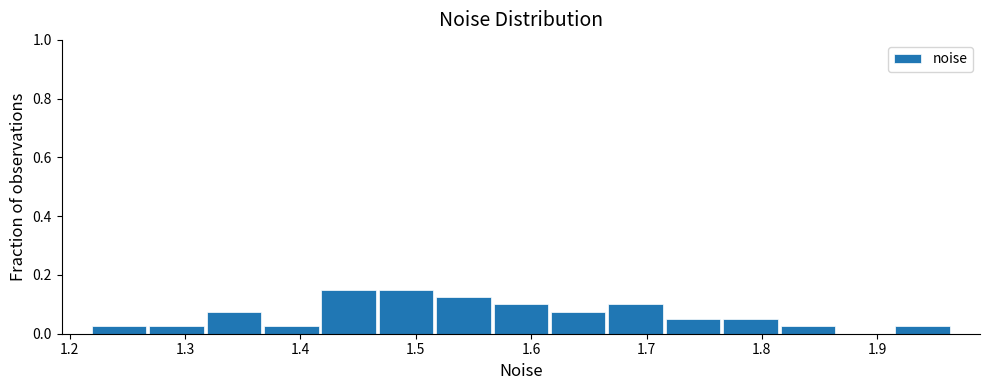

Reading left to right, list every bar in this chart as the range it spans on the x-axis followed by its height. Neither the bar edges nor the heights are printed on the chart, so give them approximately, as read against the axes.

1.22 to 1.27: 0.02
1.27 to 1.32: 0.02
1.32 to 1.37: 0.08
1.37 to 1.42: 0.02
1.42 to 1.47: 0.16
1.47 to 1.52: 0.16
1.52 to 1.57: 0.12
1.57 to 1.62: 0.10
1.62 to 1.67: 0.08
1.67 to 1.72: 0.10
1.72 to 1.77: 0.06
1.77 to 1.81: 0.06
1.81 to 1.86: 0.02
1.86 to 1.91: 0
1.91 to 1.96: 0.02